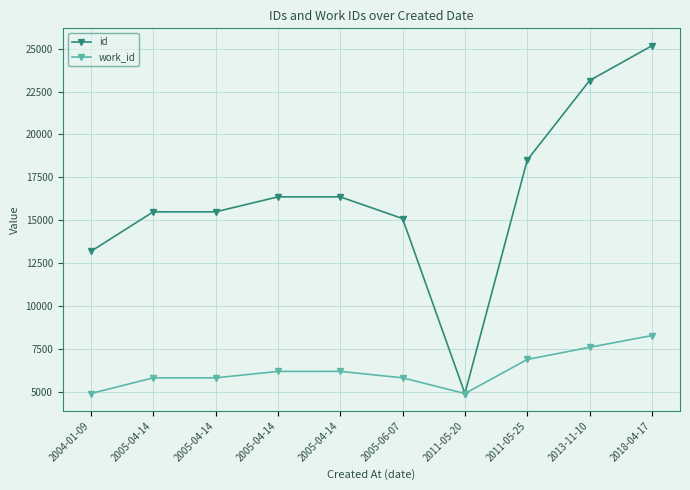

True or false: id and work_id intersect in this chart.

False